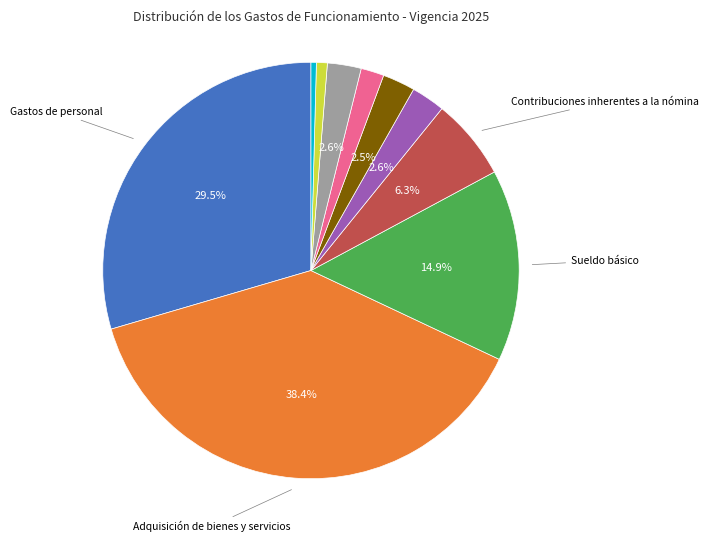

Is there a majority slice in this chart?

No